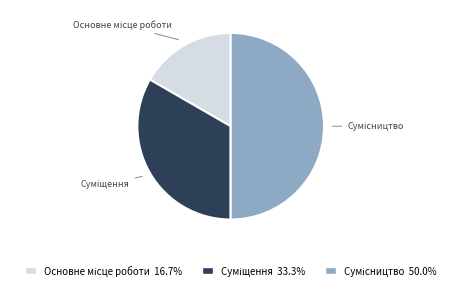

How many slices are in this pie chart?

3